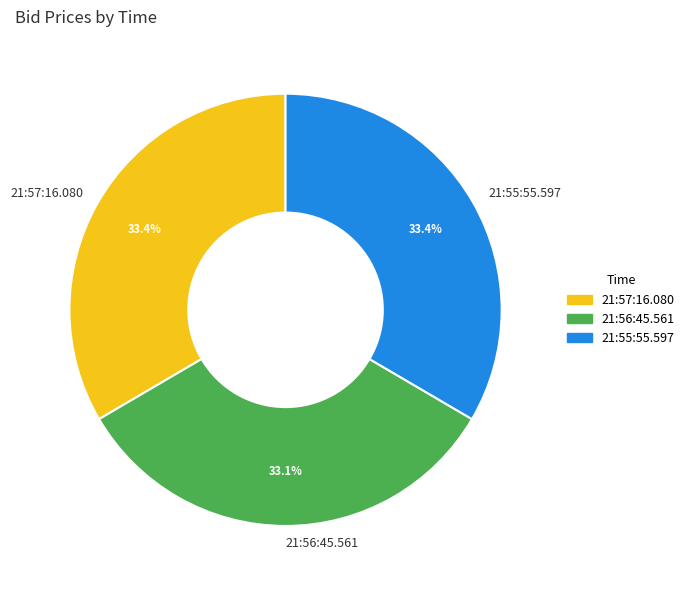

To the nearest percent, what is the average slice percentage?

33%